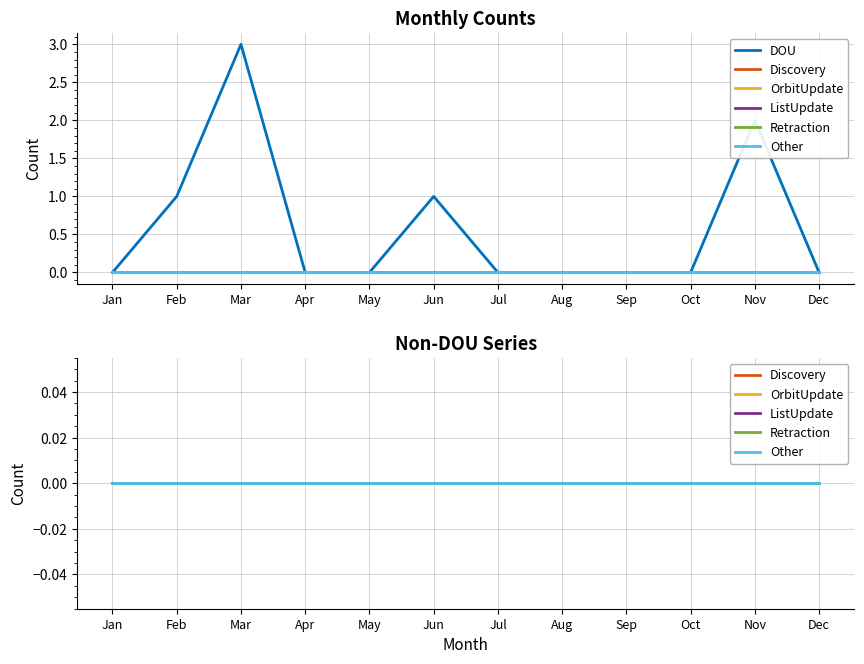

The DOU series shows 0 at May. True or false?

True